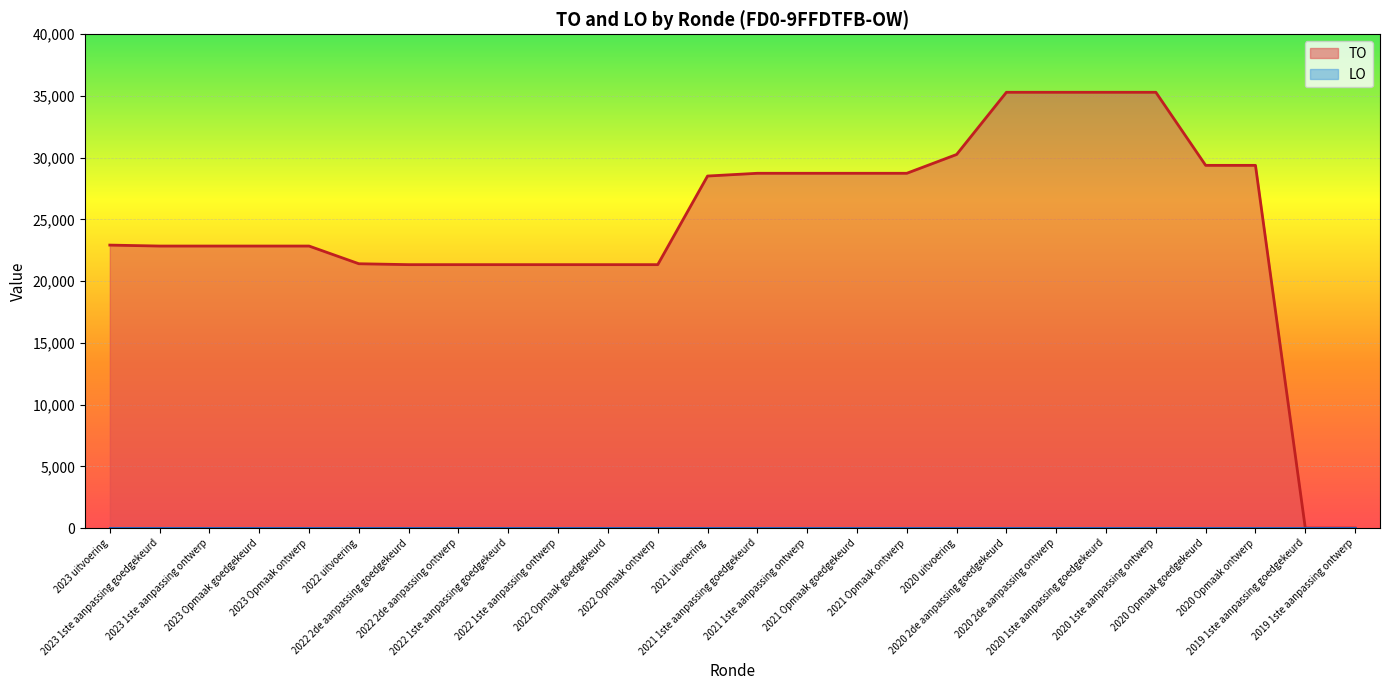

Between 2022 1ste aanpassing ontwerp and 2021 Opmaak goedgekeurd, which is larger?

2021 Opmaak goedgekeurd